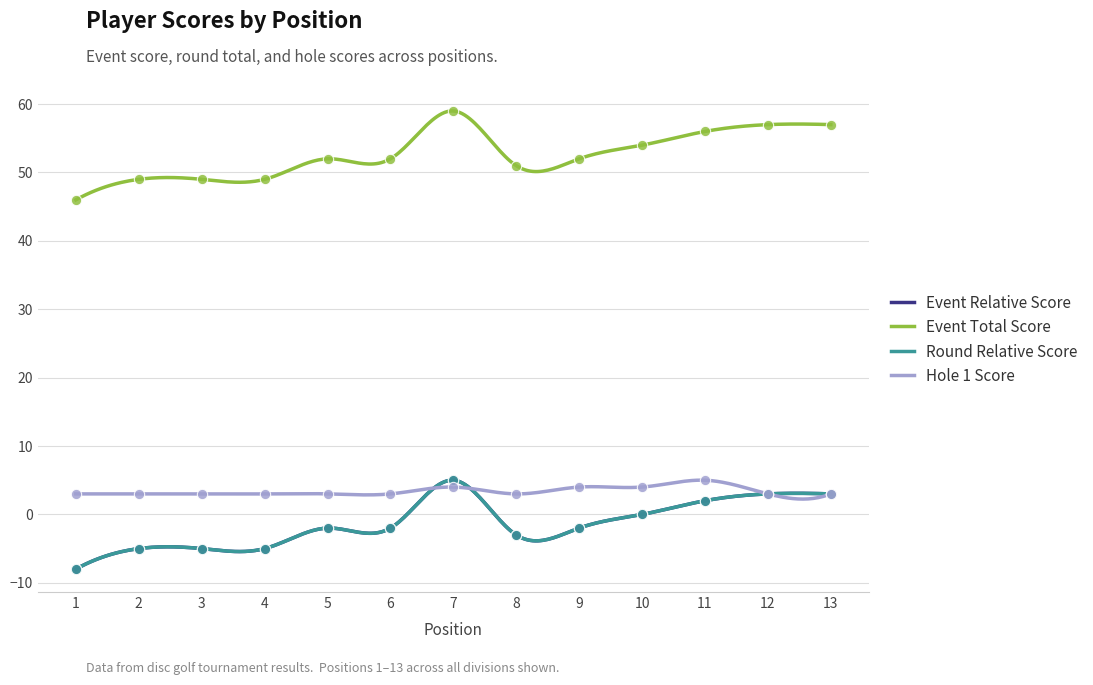

Which series reaches the maximum Y coordinate?

event_total_score